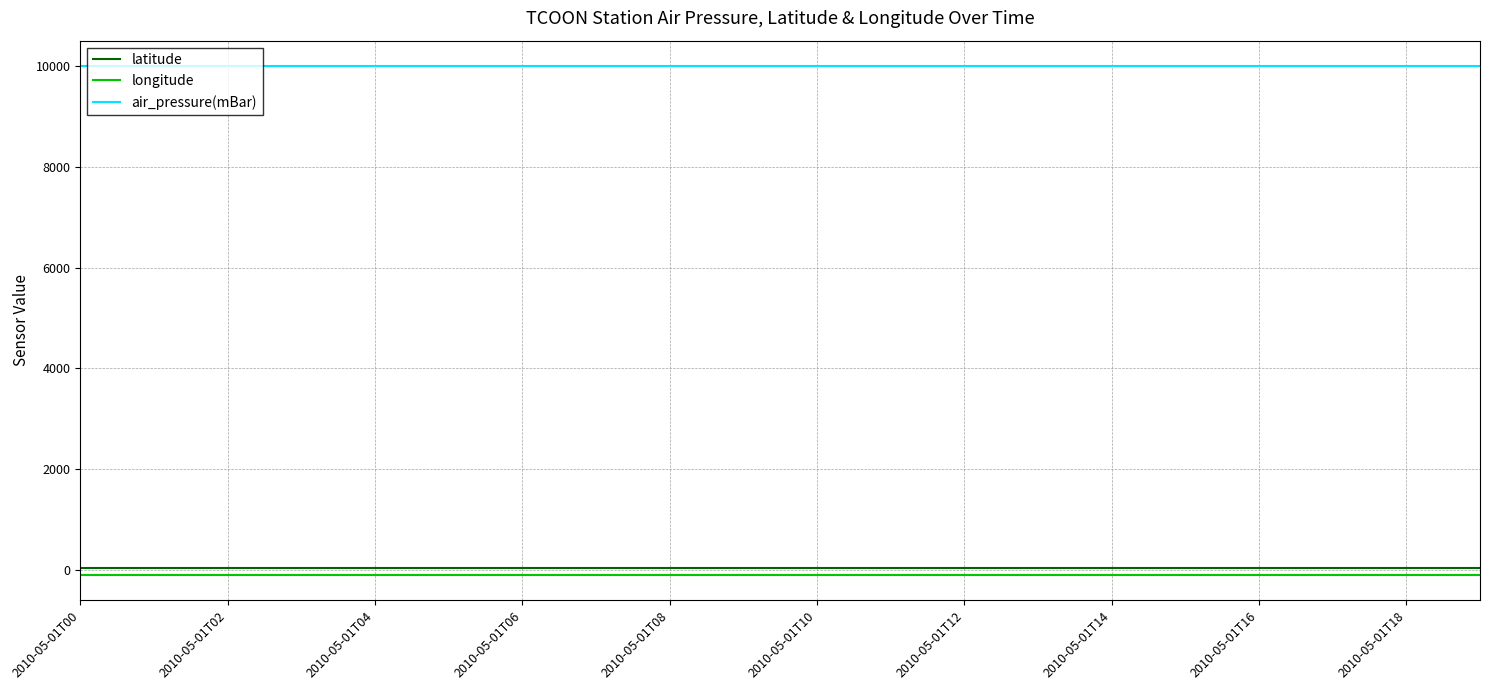

True or false: air_pressure(mBar) and longitude intersect in this chart.

False